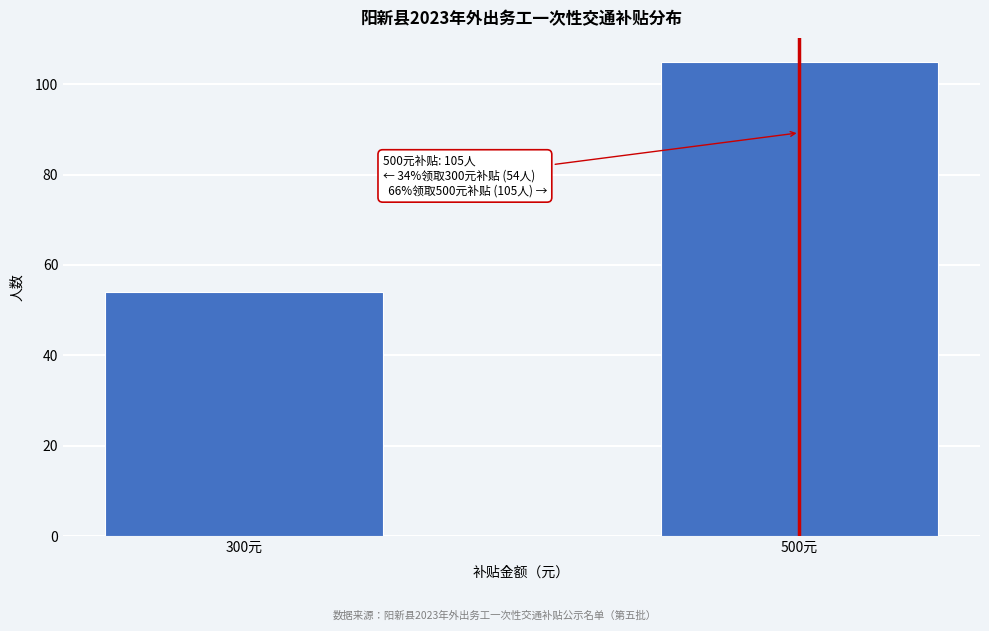

Reading left to right, transcribe all the data shown in this chart.

300元=54	500元=105